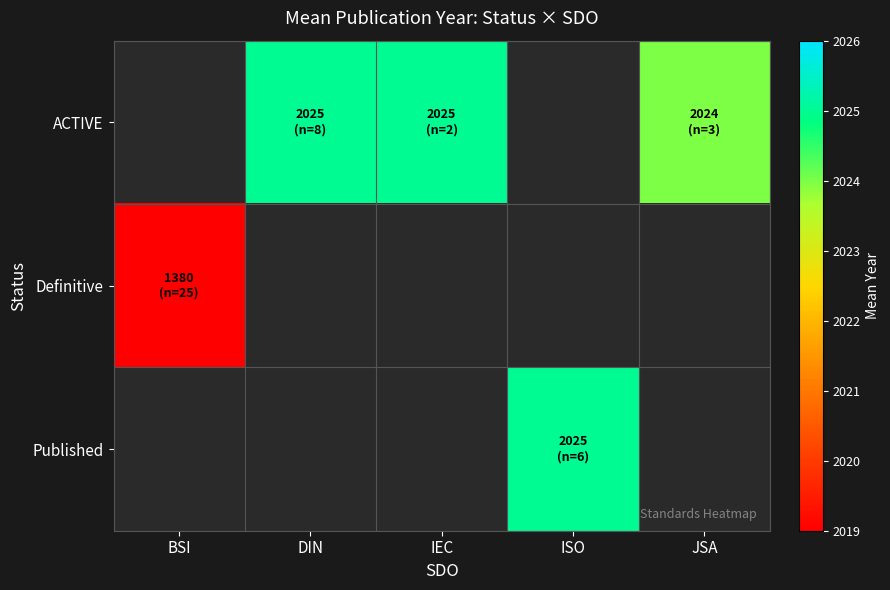

Which category has the highest value across all series?

DIN